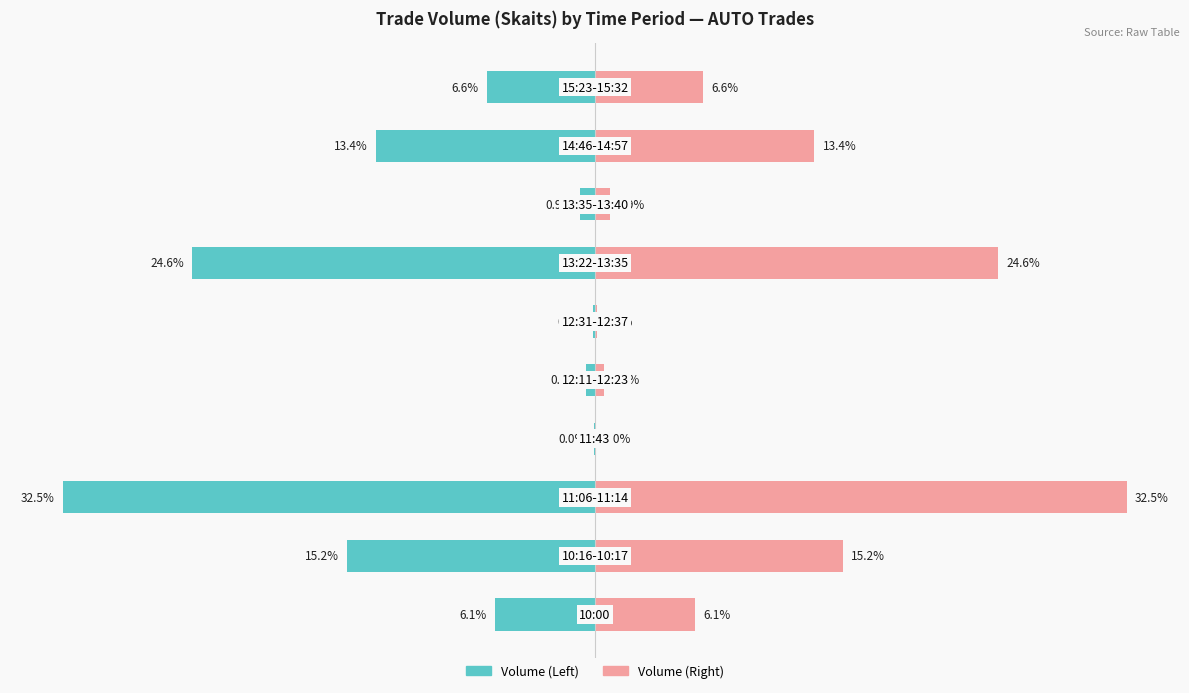

At how many categories does at least one series exceed 12?

4